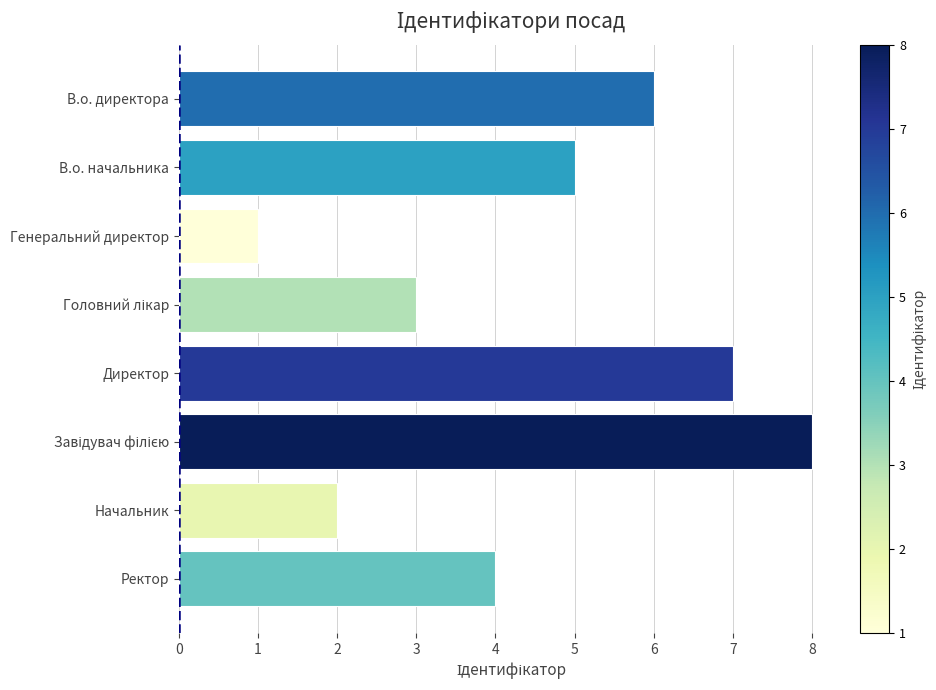

What is the minimum value shown in the chart?

1